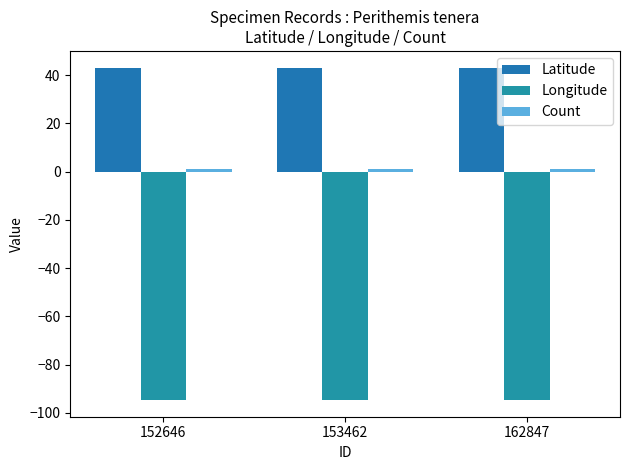

How many distinct data groups are displayed?

3